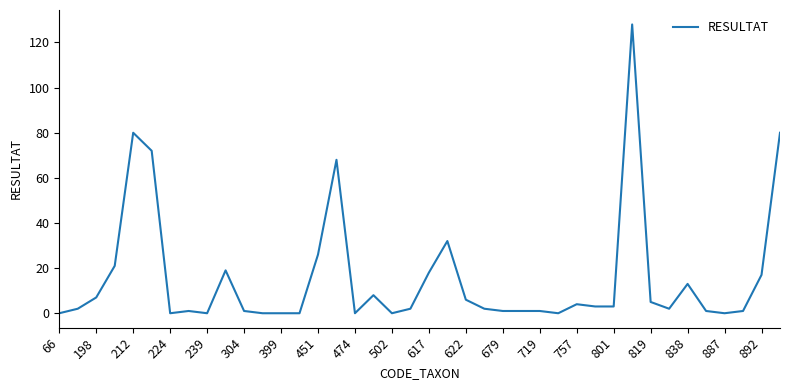

What is the difference between the maximum and minimum values?

128